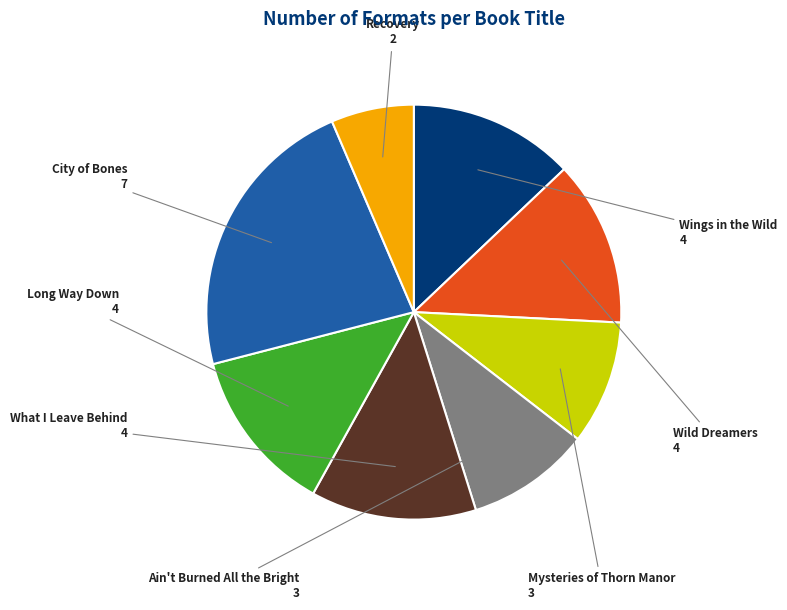

How many segments does this pie chart have?

8